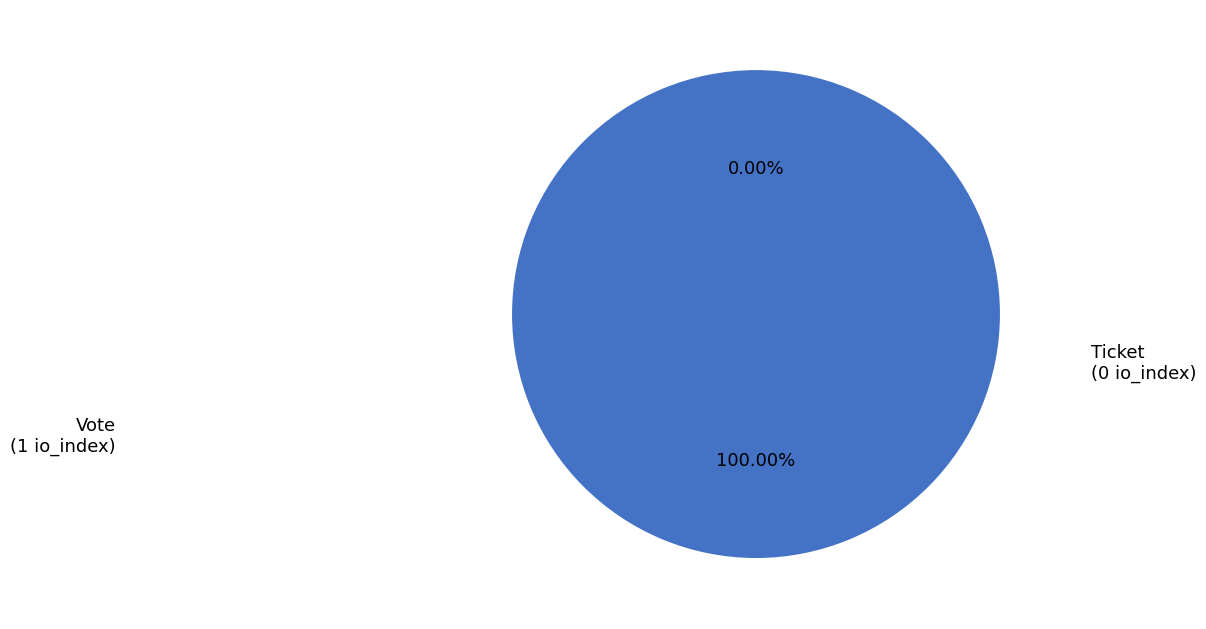

Is it true that Ticket (io_index=0) is 0% of the pie?

True